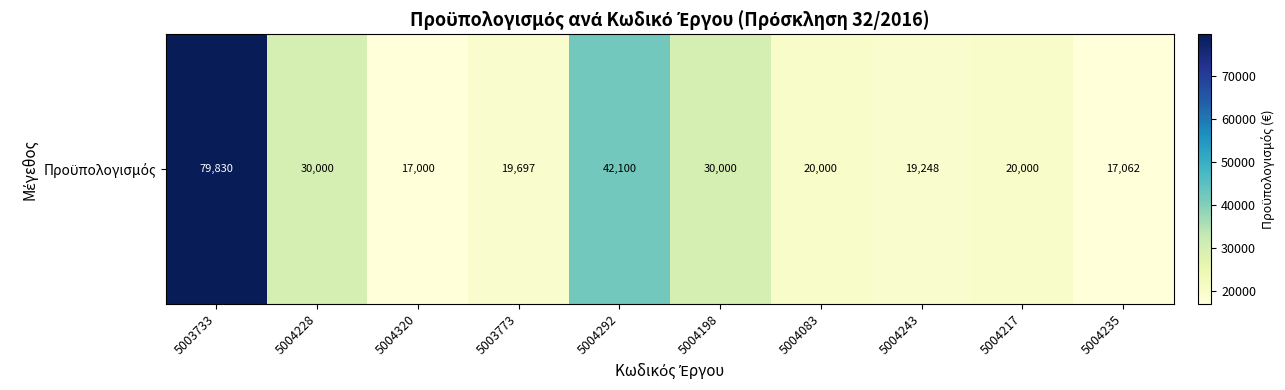

What is the approximate value at 5004217?

20000.0